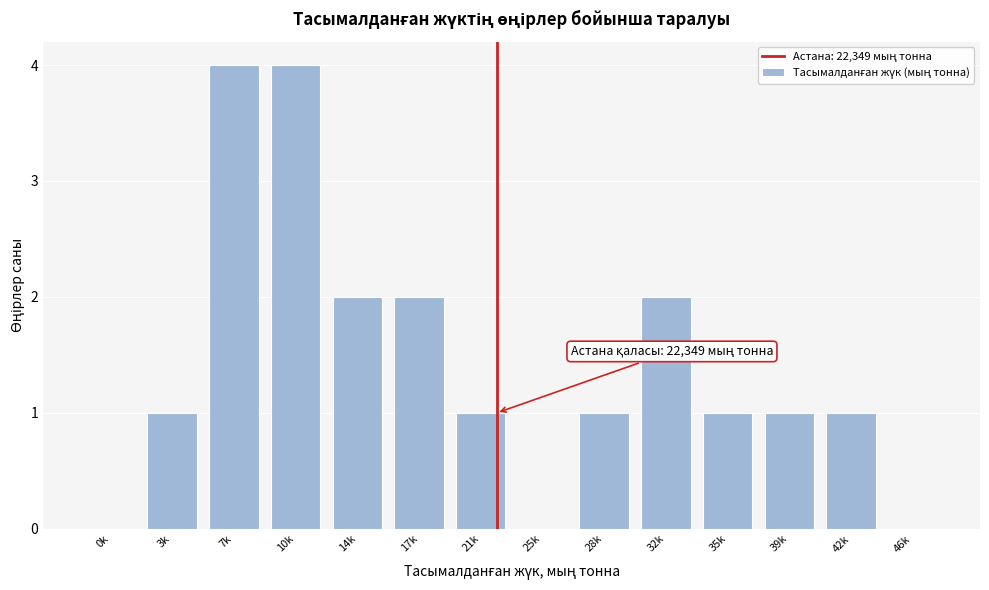

Reading left to right, transcribe all the data shown in this chart.

0k=0	3k=1	7k=4	10k=4	14k=2	17k=2	21k=1	25k=0	28k=1	32k=2	35k=1	39k=1	42k=1	46k=0